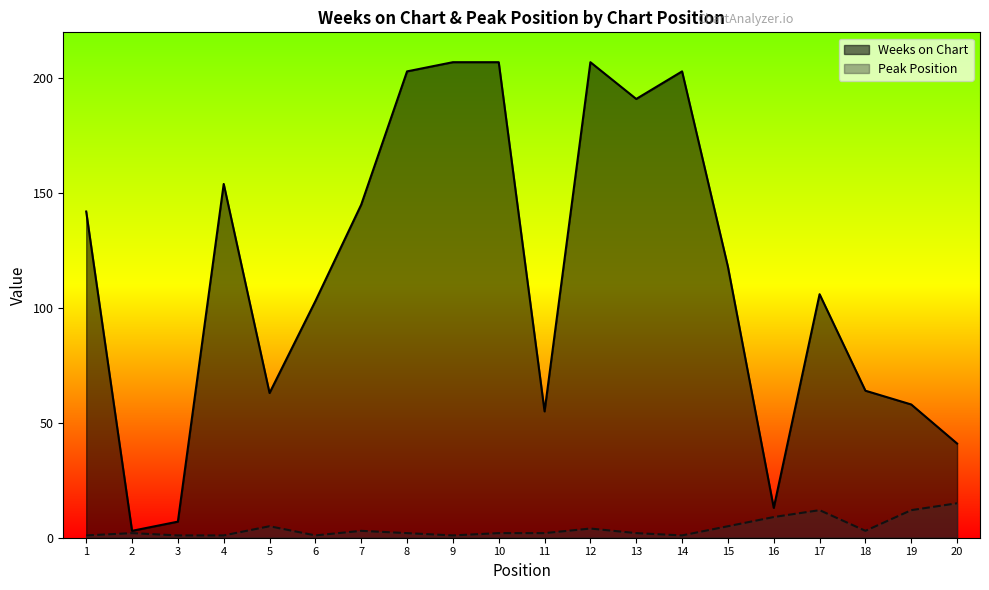

True or false: Peak Position has a value of 1 at 14.

True